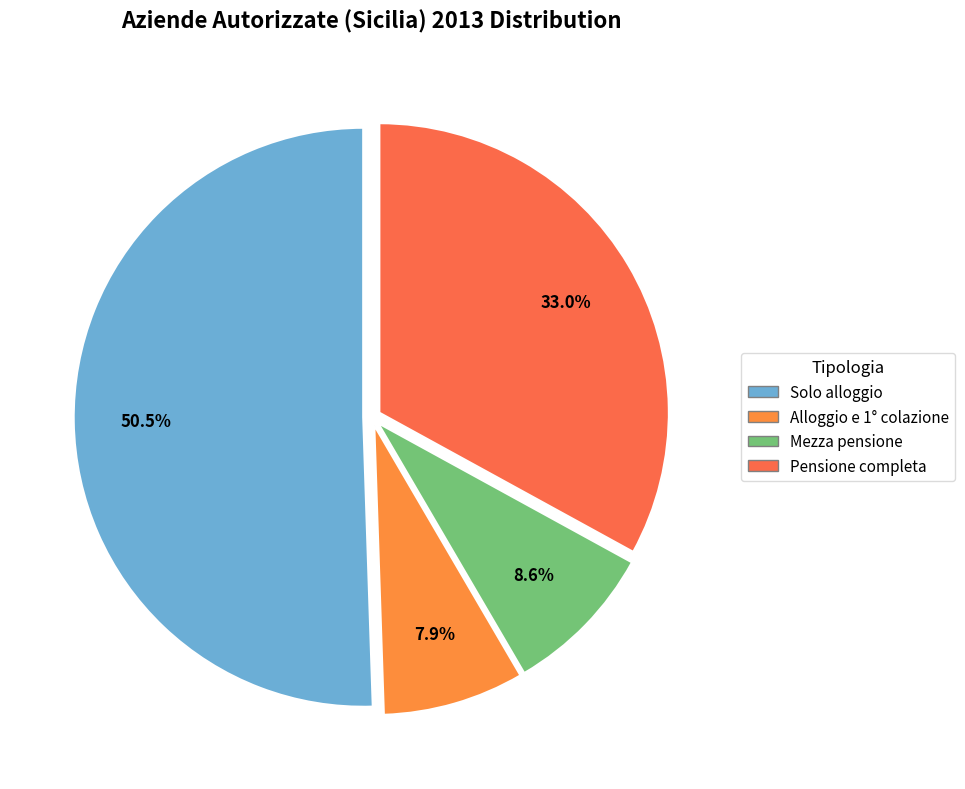

How many slices are in this pie chart?

4